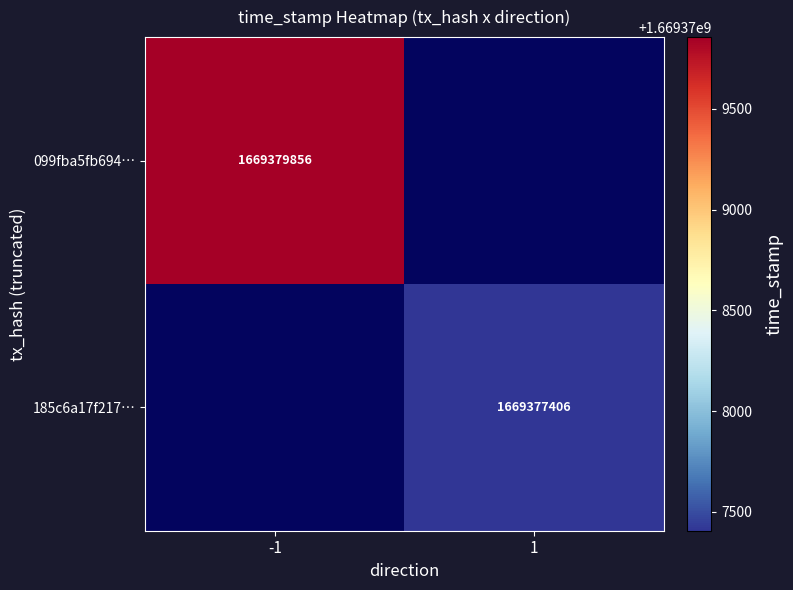

The value of 099fba5fb694… at -1 is 616668296. True or false?

False